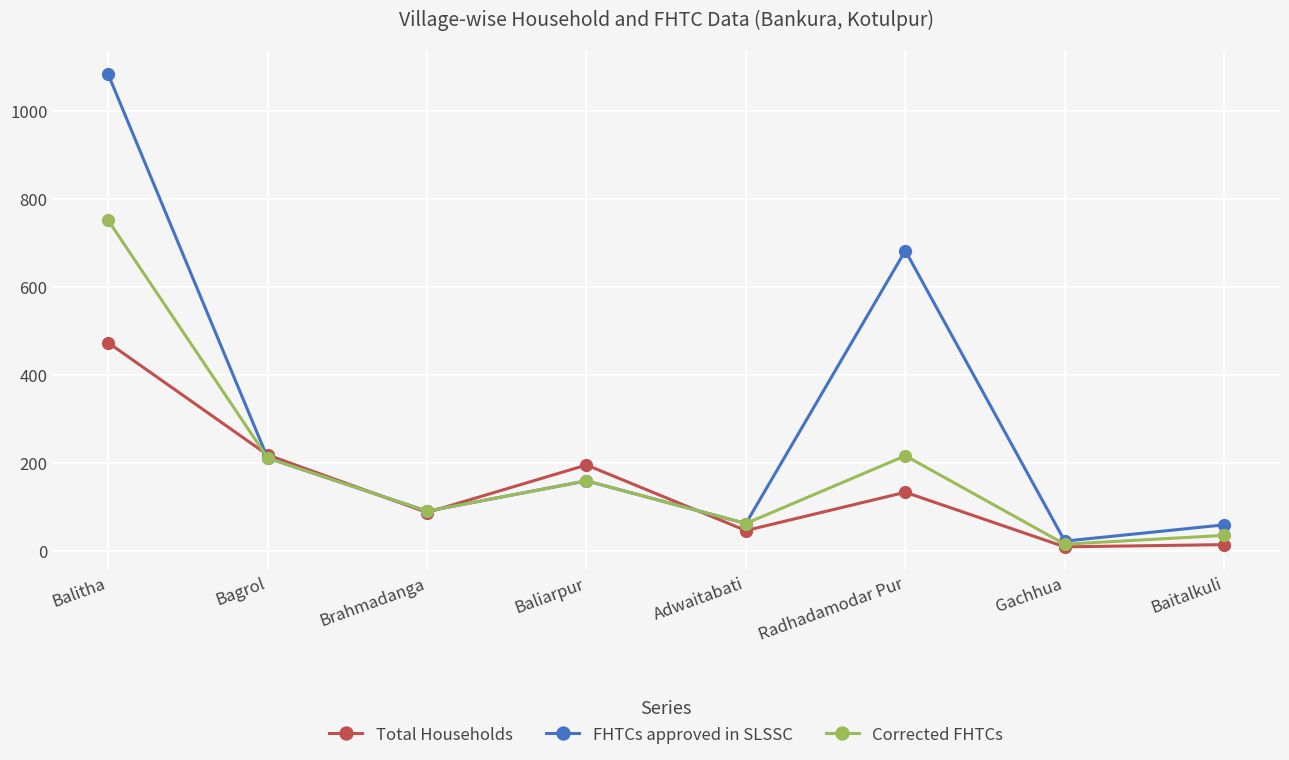

Which series has the largest total across all categories?

FHTCs approved in SLSSC